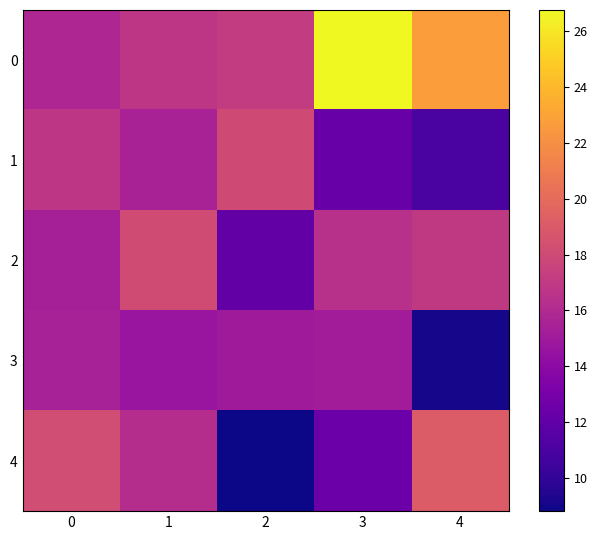

Reading left to right, extract all data points from this chart.

0: 0=15.8	1=16.8	2=17.1	3=26.8	4=22.7
1: 0=16.8	1=15.5	2=18.1	3=12.3	4=11.0
2: 0=15.3	1=18.1	2=12.1	3=16.4	4=17.0
3: 0=15.4	1=14.7	2=15.0	3=15.1	4=9.1
4: 0=18.2	1=16.2	2=8.8	3=12.5	4=19.1